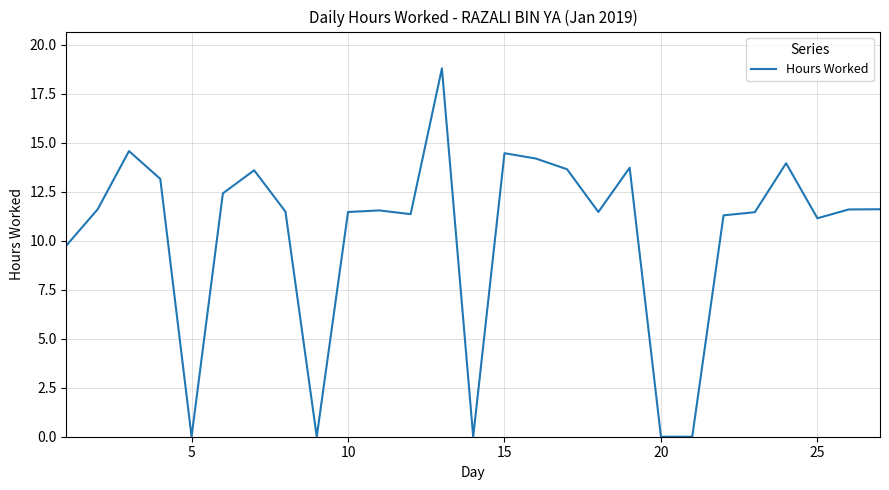

What is the difference between the maximum and minimum values?

18.8